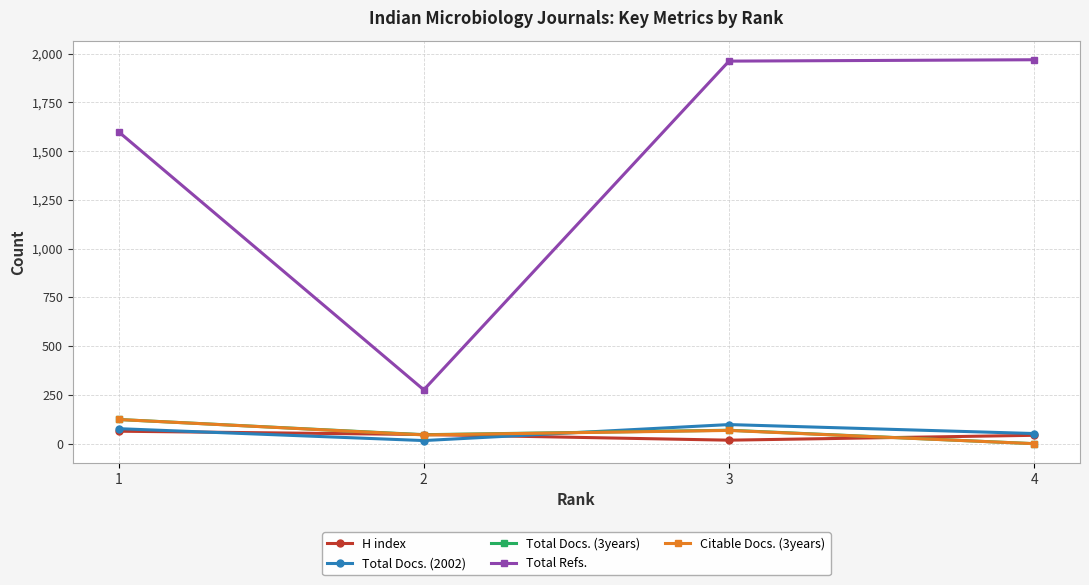

Is the value of Total Docs. (3years) at 1 greater than the value of Citable Docs. (3years) at 2?

Yes